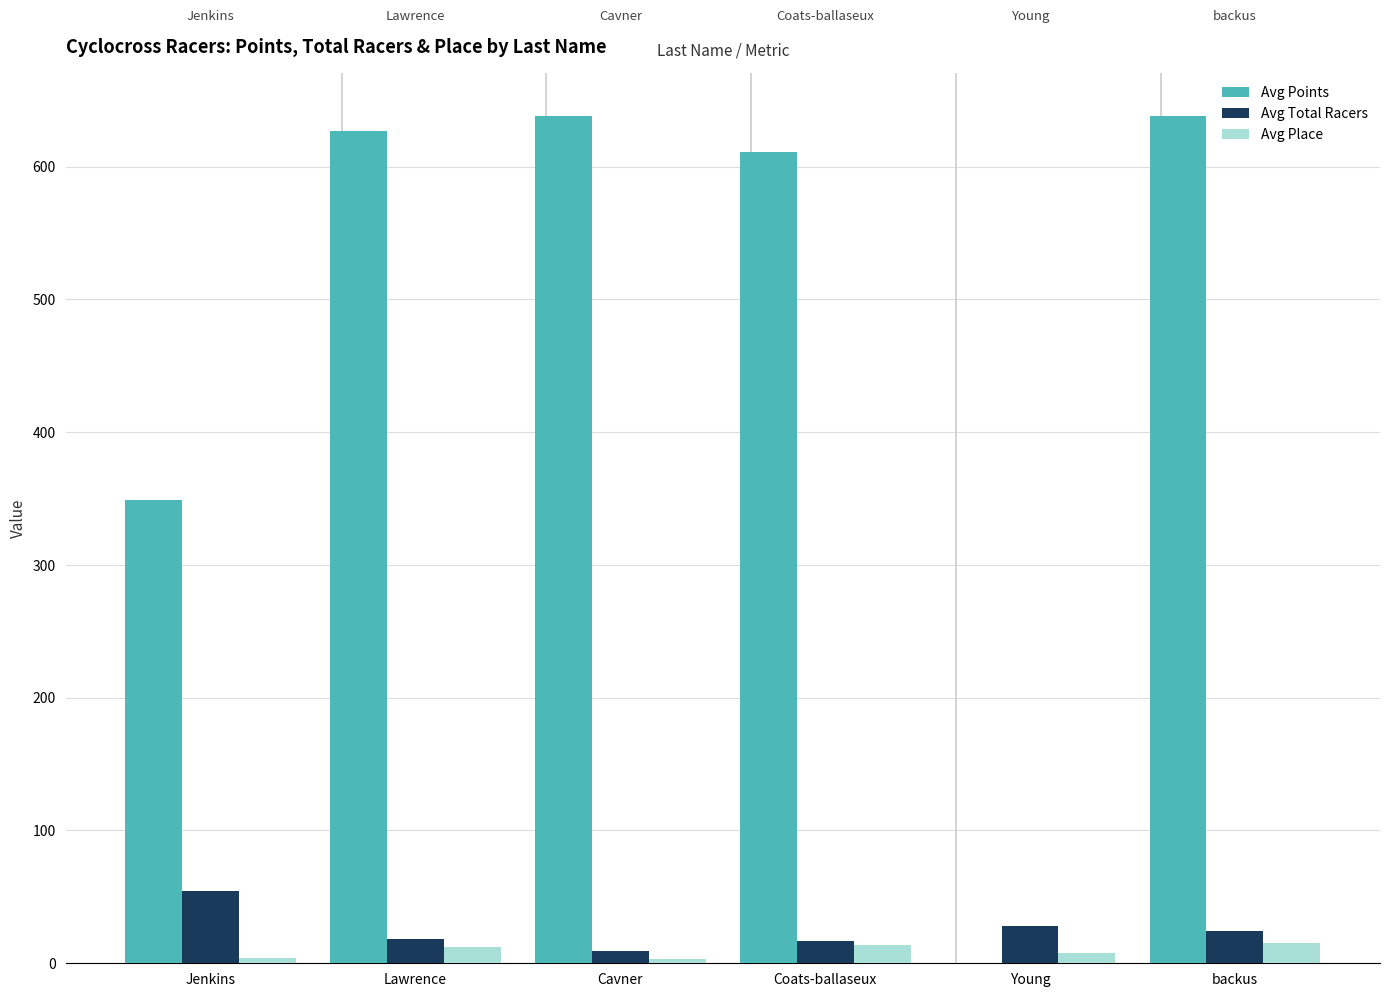

What is the maximum value for Avg Points?

638.4